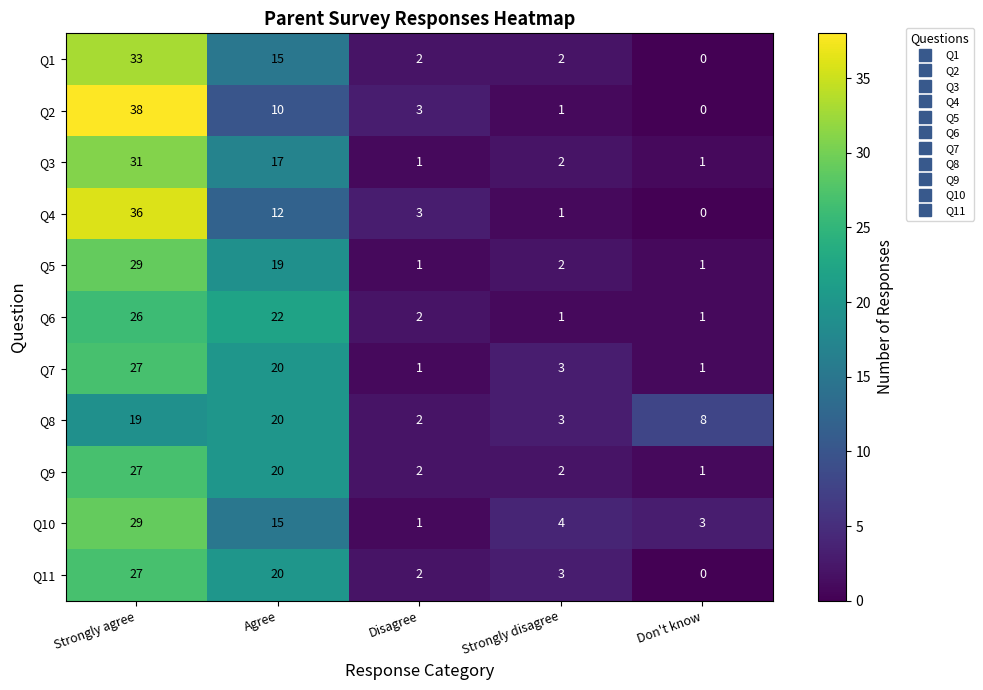

Which category has the highest value in the Q7 series?

Strongly agree